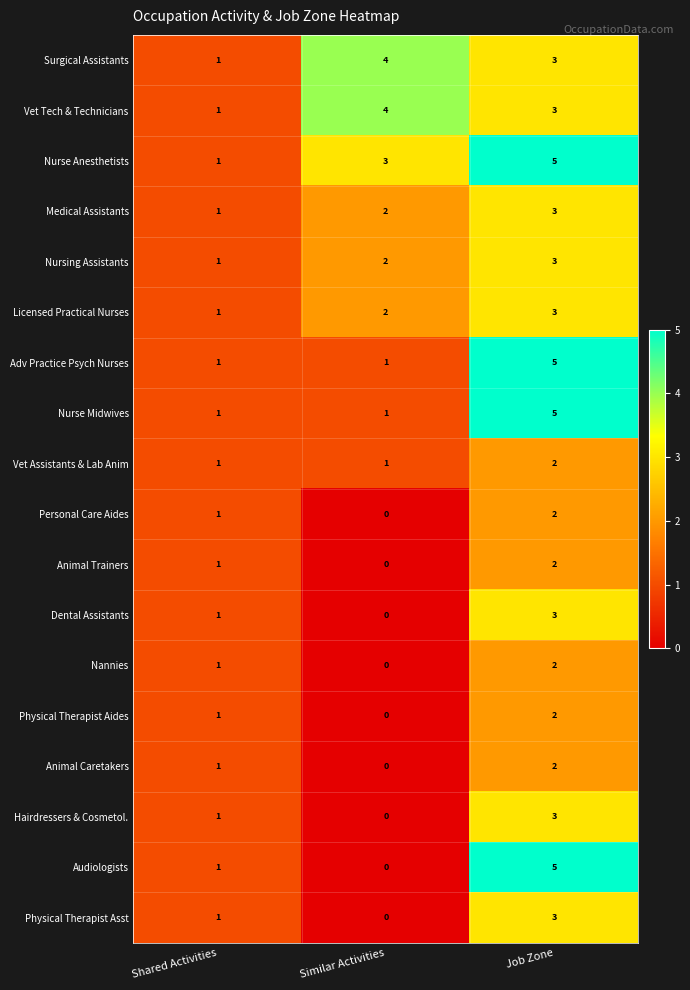

How many data points in Physical Therapist Aides are less than 1?

1